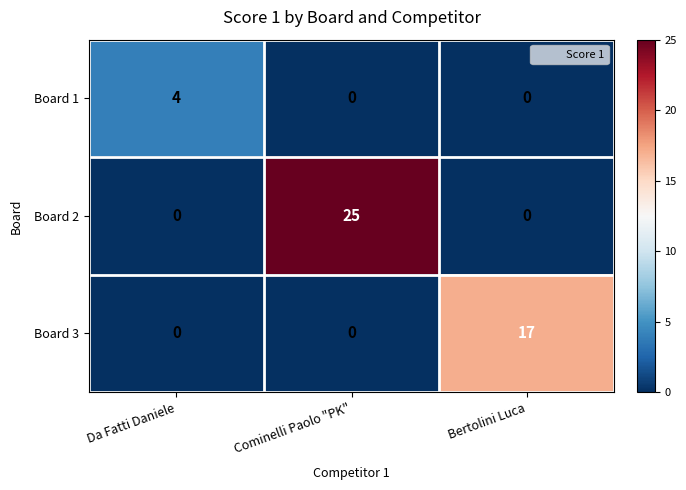

List the series in order of their peak value, highest first.

Board 2, Board 3, Board 1